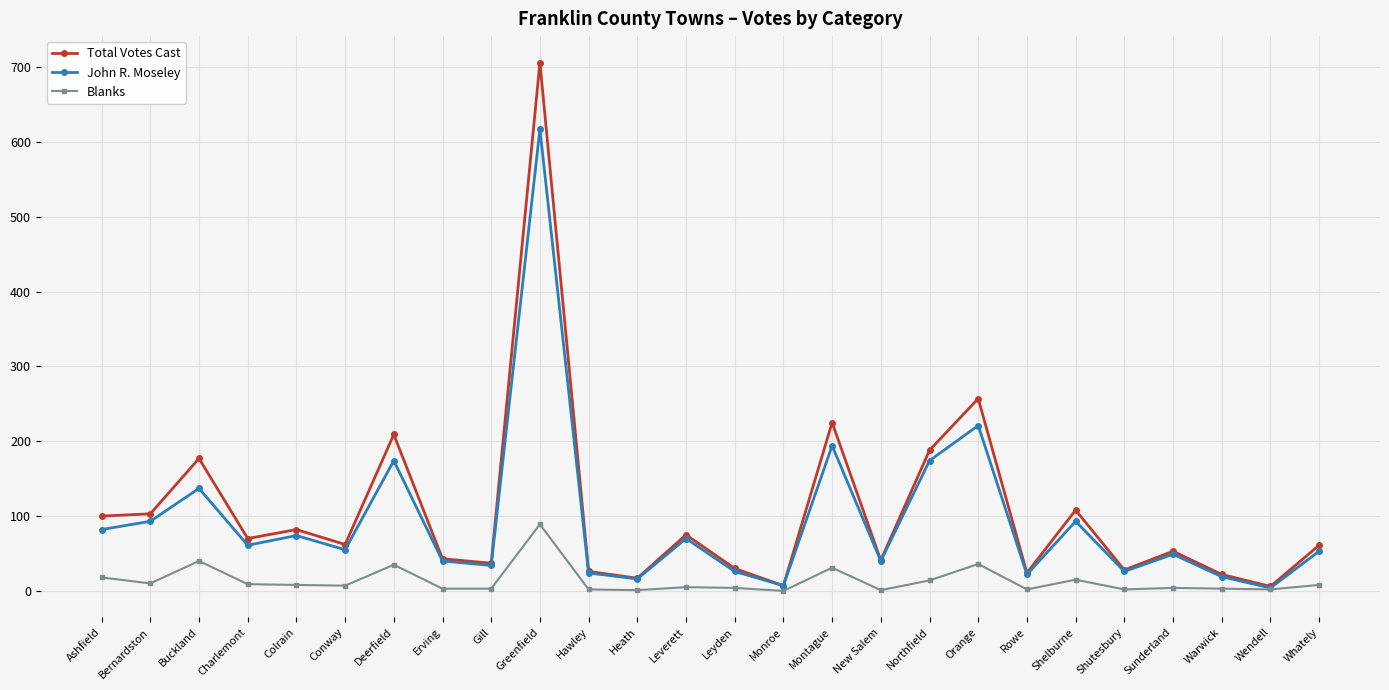

How many lines are shown in the chart?

3